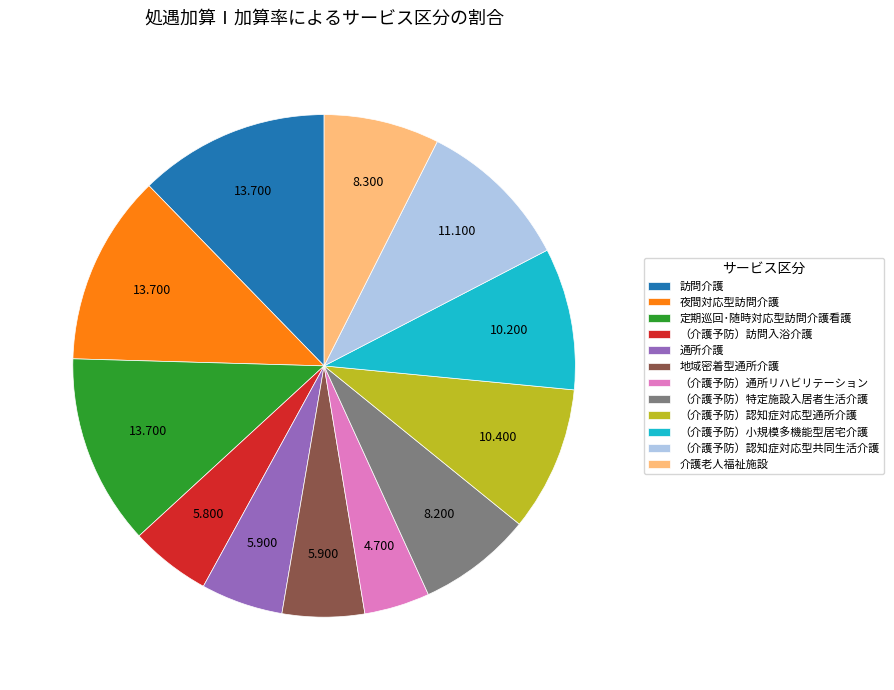

What is the smallest slice in the pie chart?

（介護予防）通所リハビリテーション